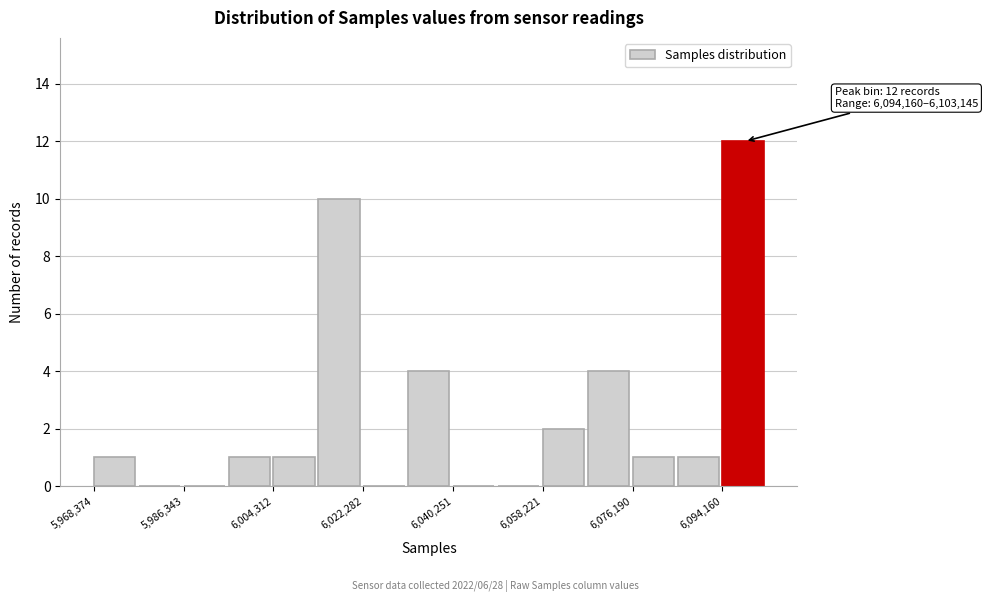

Over which range of the x-axis is the bar tallest?

6094000 to 6104000